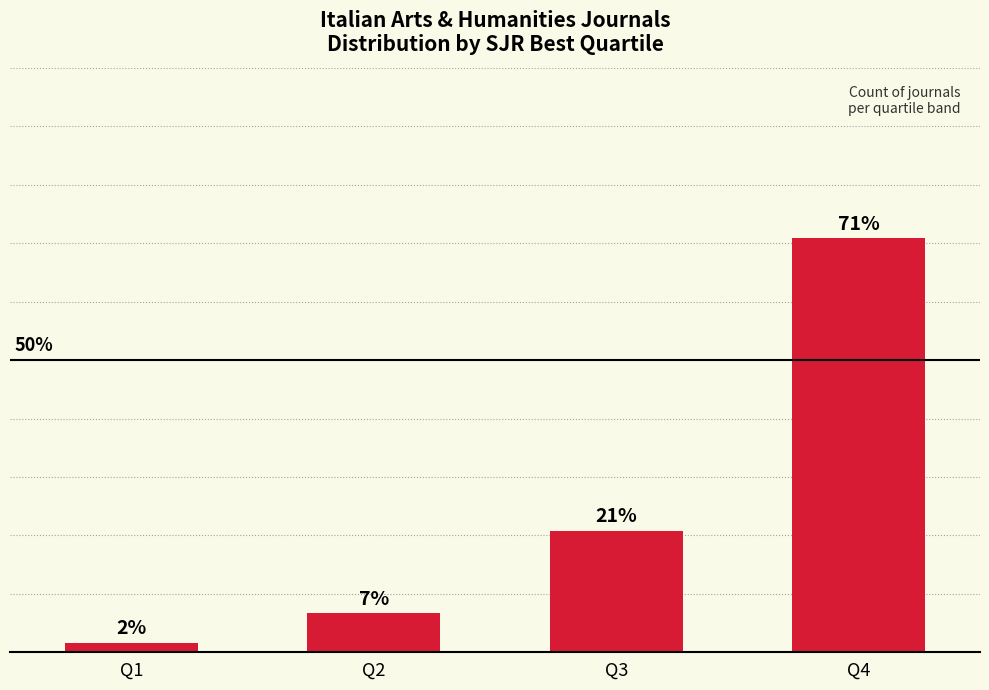

The value at Q4 is 70.8. True or false?

True